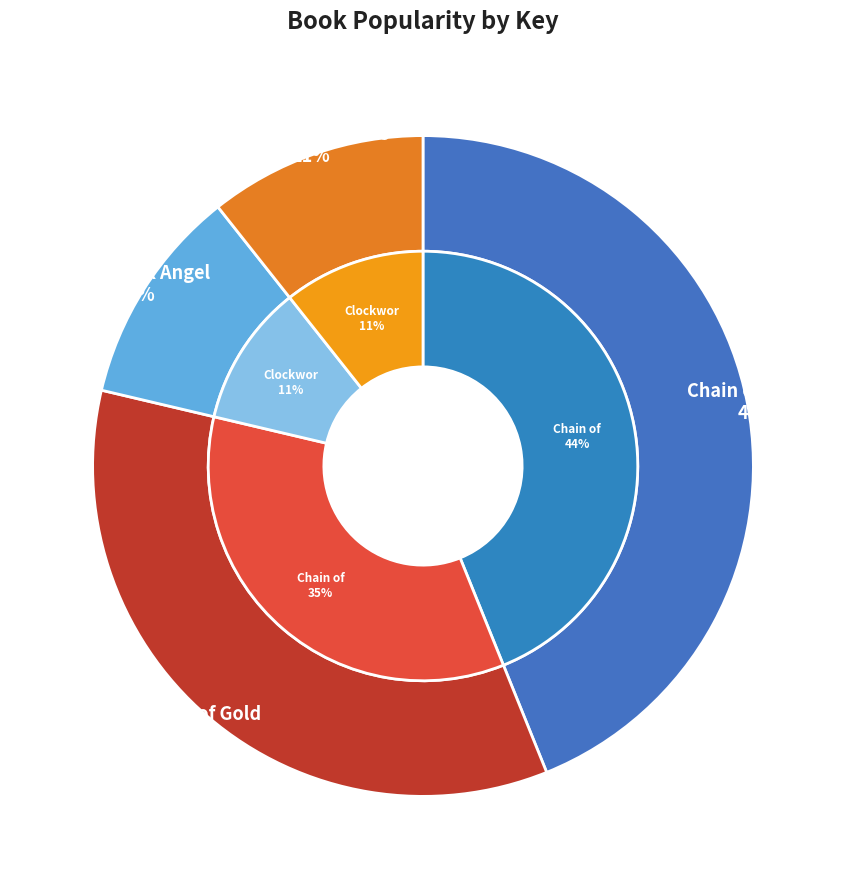

Is the sum of Chain of Thorns and Clockwork Prince greater than half?

Yes